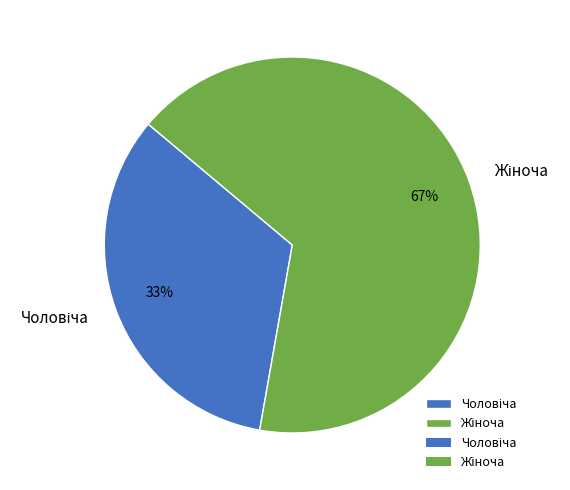

Is there any slice that represents more than half of the pie?

Yes